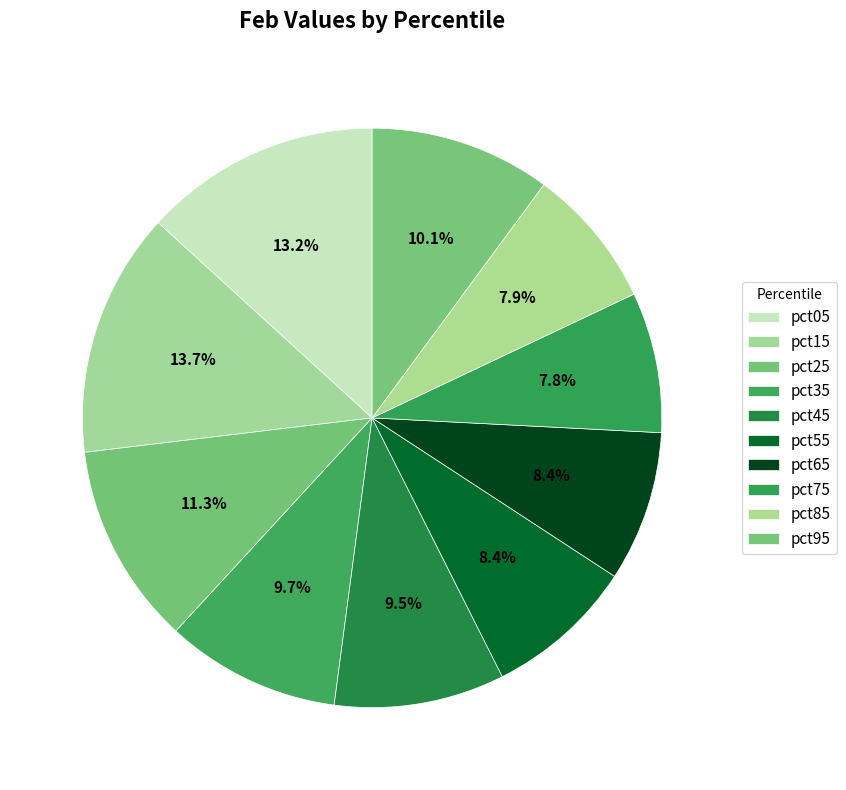

How many slices are in this pie chart?

10